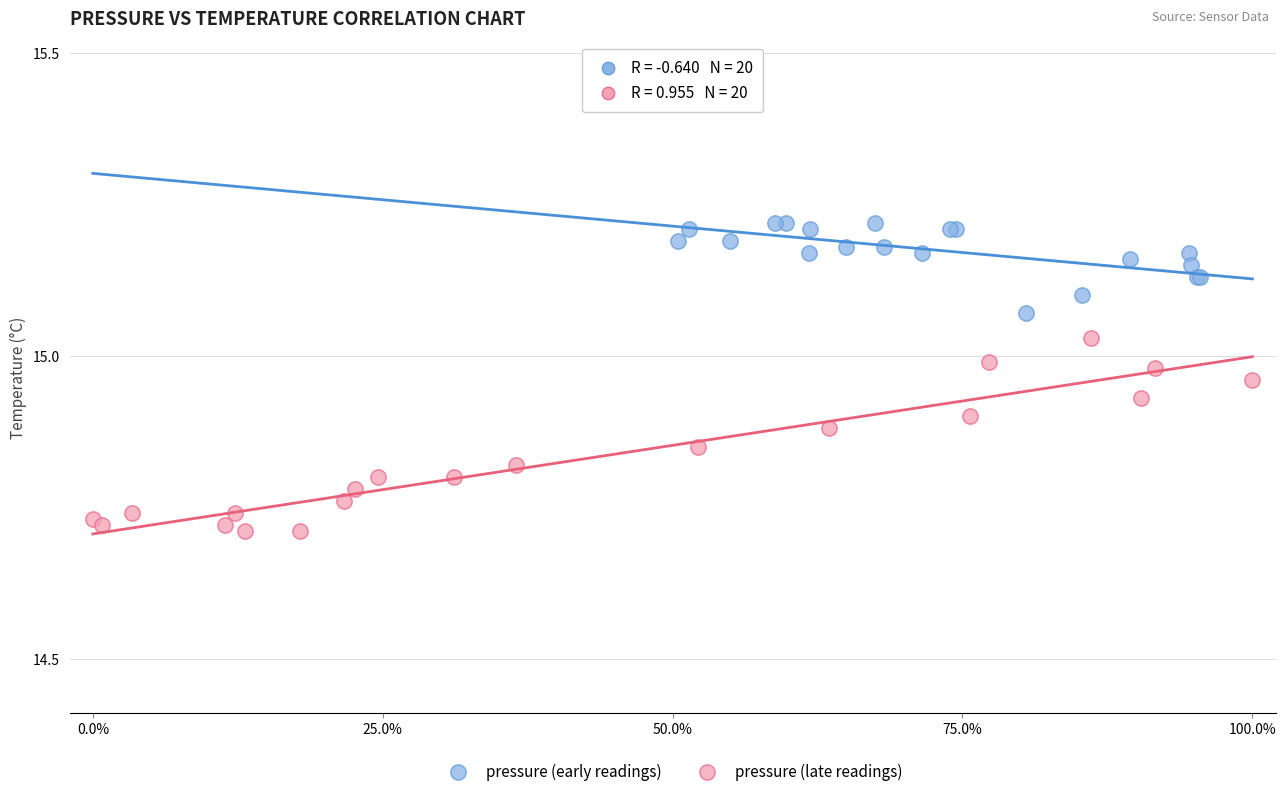

Which series contains the lowest Y value?

pressure (late readings)